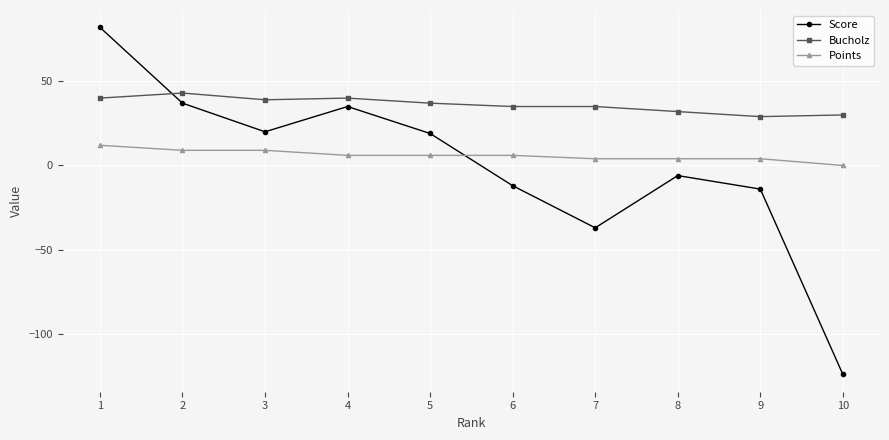

Between 7 and 10, which series saw the biggest shift?

Score